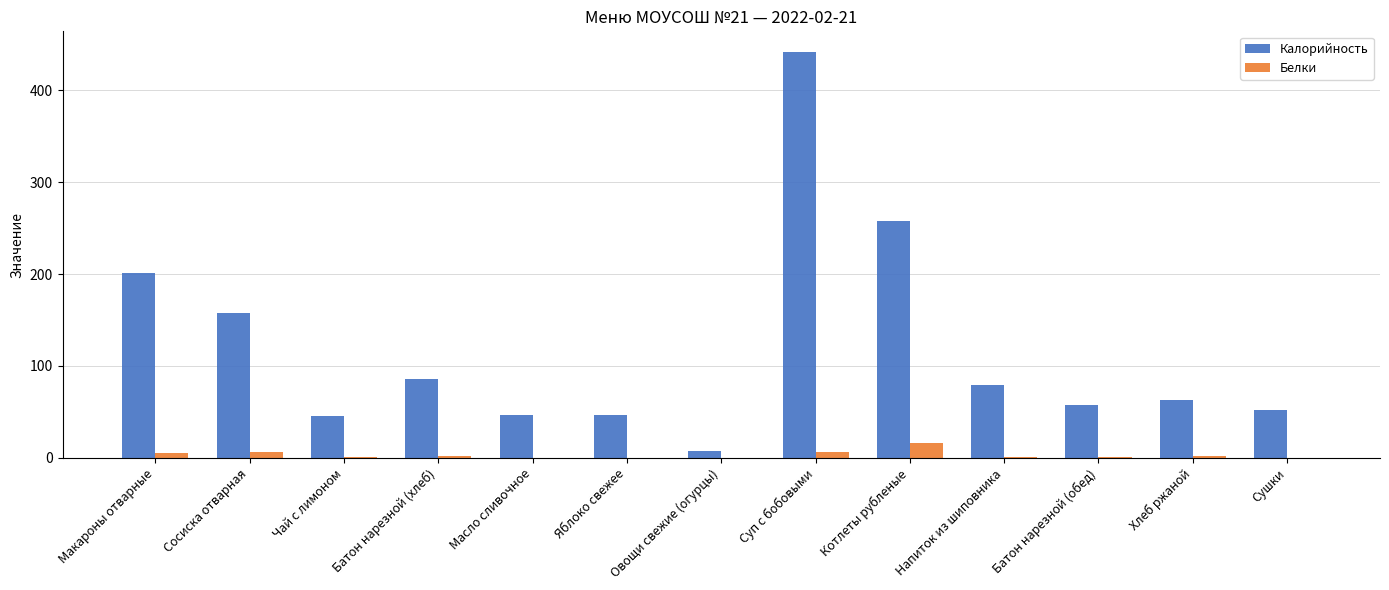

What is the highest value of the Белки series?

15.7